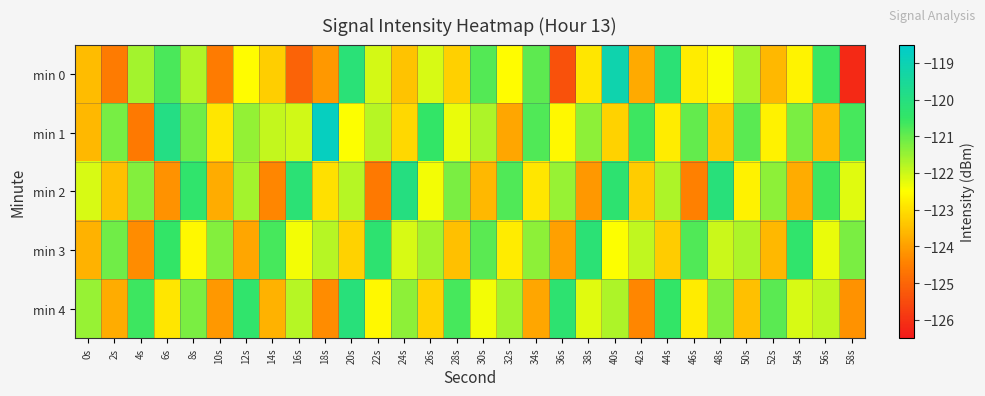

Which series has the largest range (max minus min)?

min 0